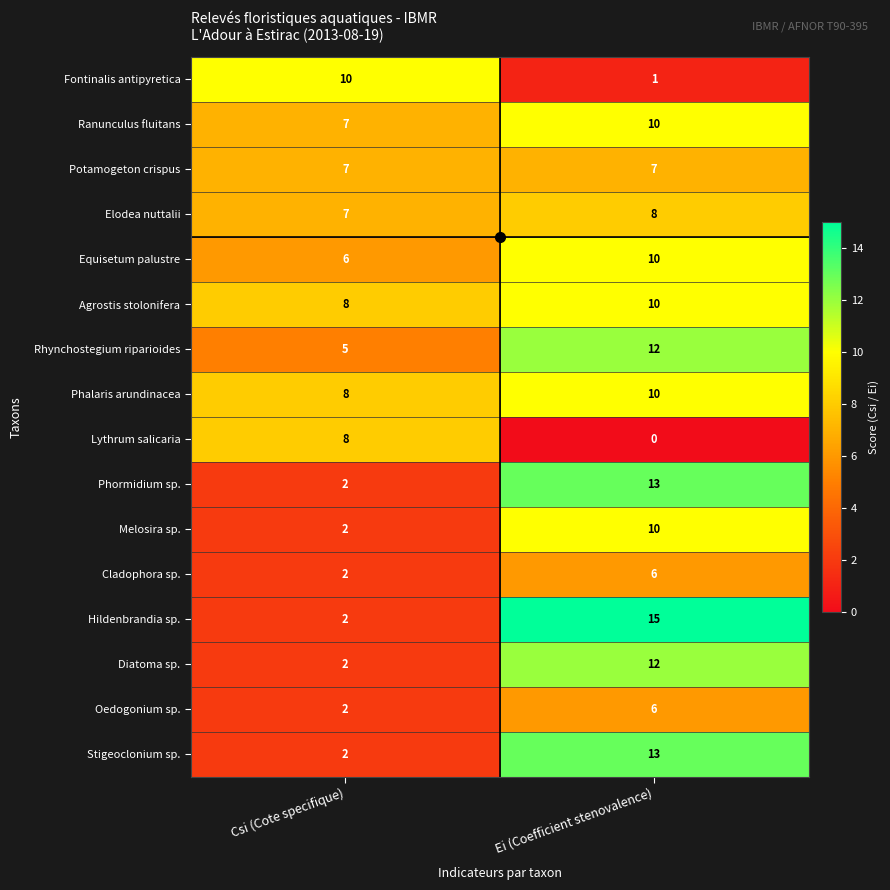

What is the total value across all series at Ei (Coefficient stenovalence)?

143